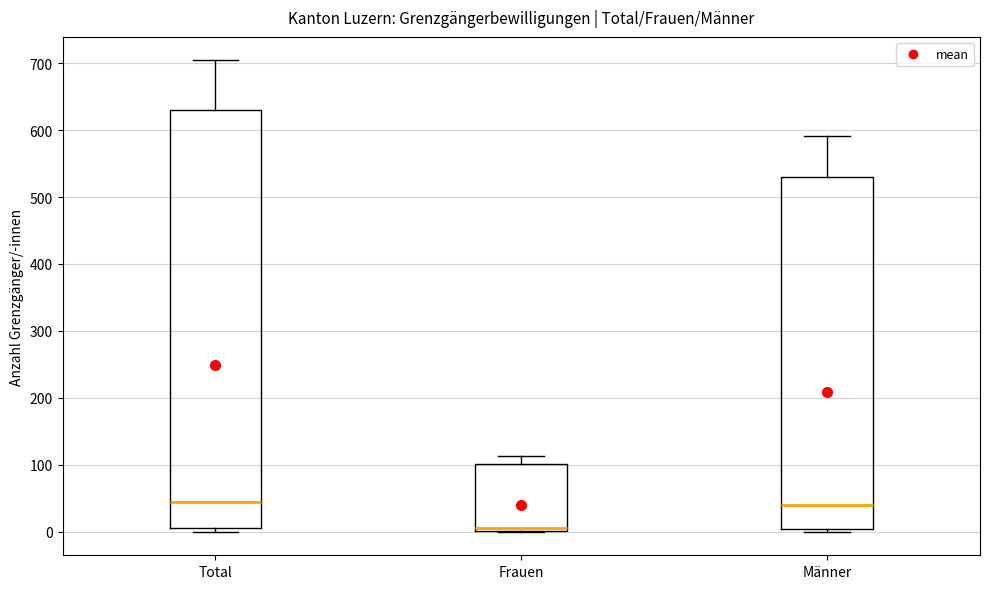

Comparing the boxes themselves (not the whiskers), which one is the tallest?

Total